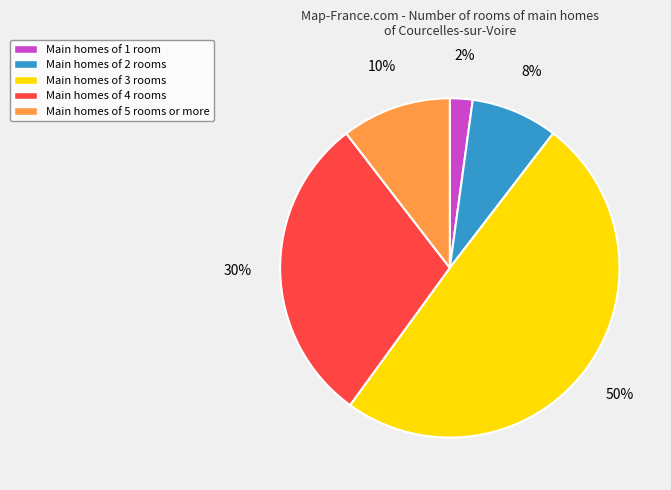

Which has a higher value, Main homes of 4 rooms or Main homes of 2 rooms?

Main homes of 4 rooms